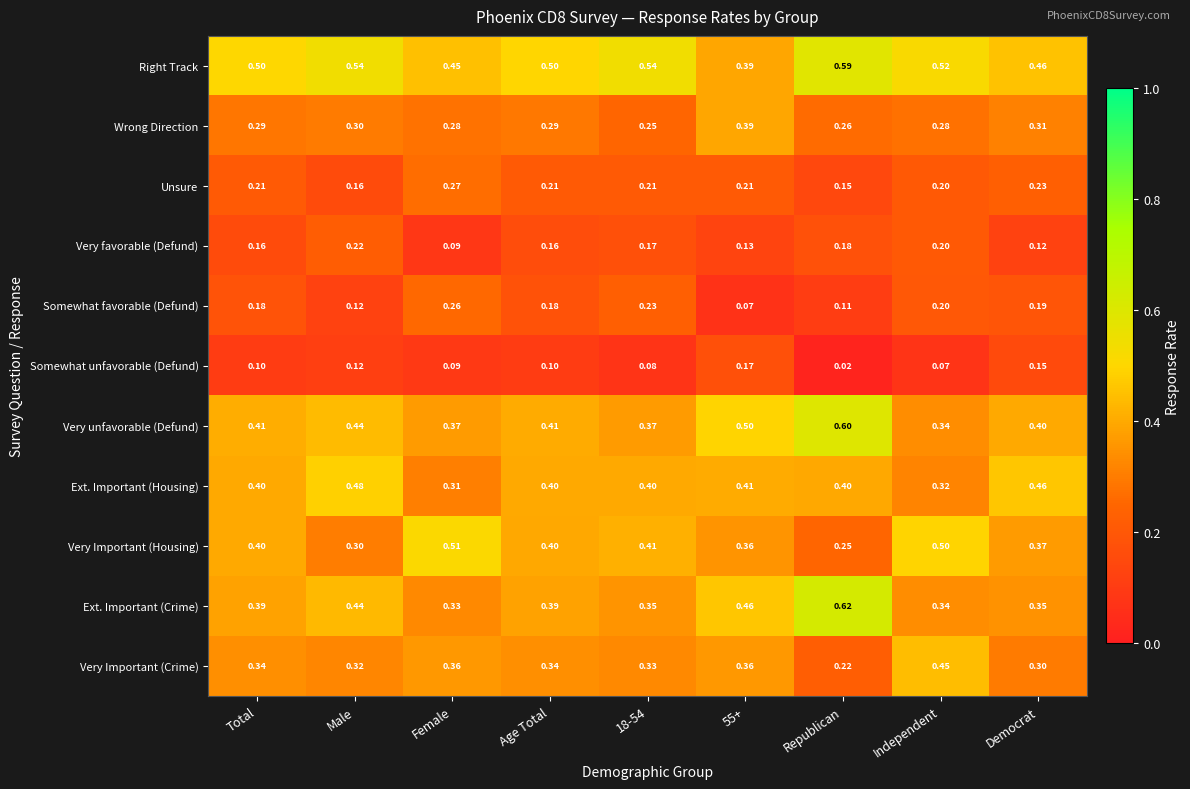

Which category has the lowest value across all series?

Republican